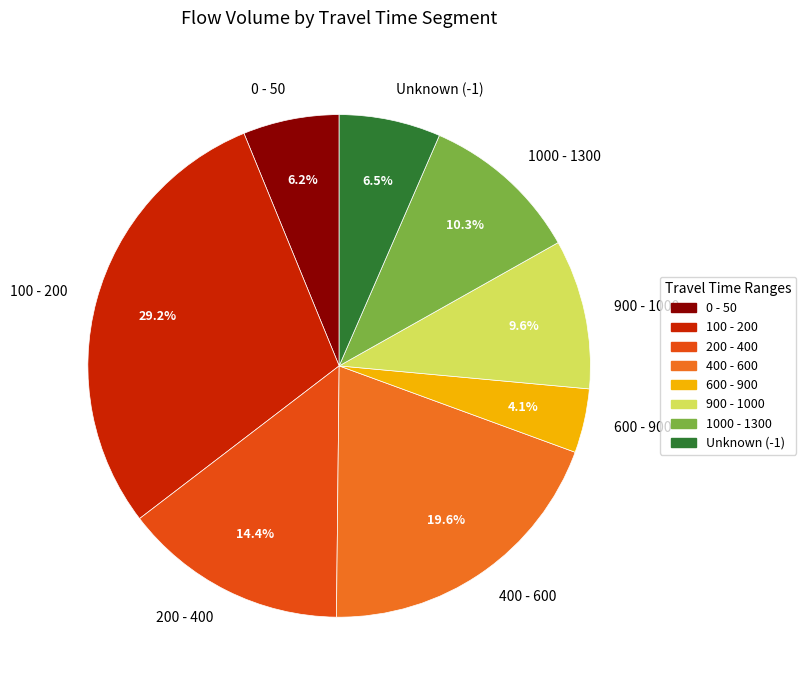

To the nearest percent, what is the difference between the largest and smallest slice percentages?

25%